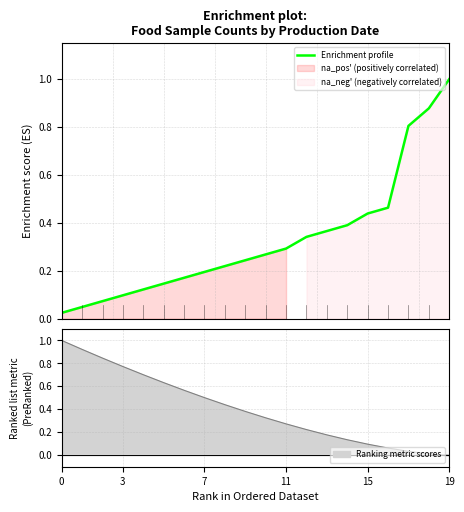

Read the value at 16.

0.5